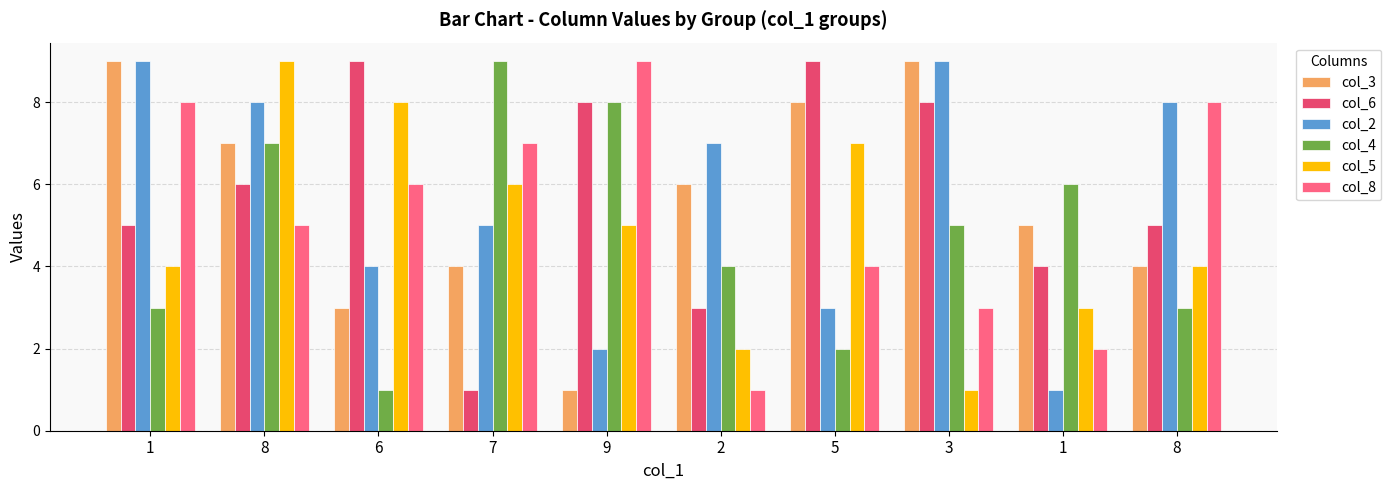

What is the spread (max minus min) of values at 9?

8